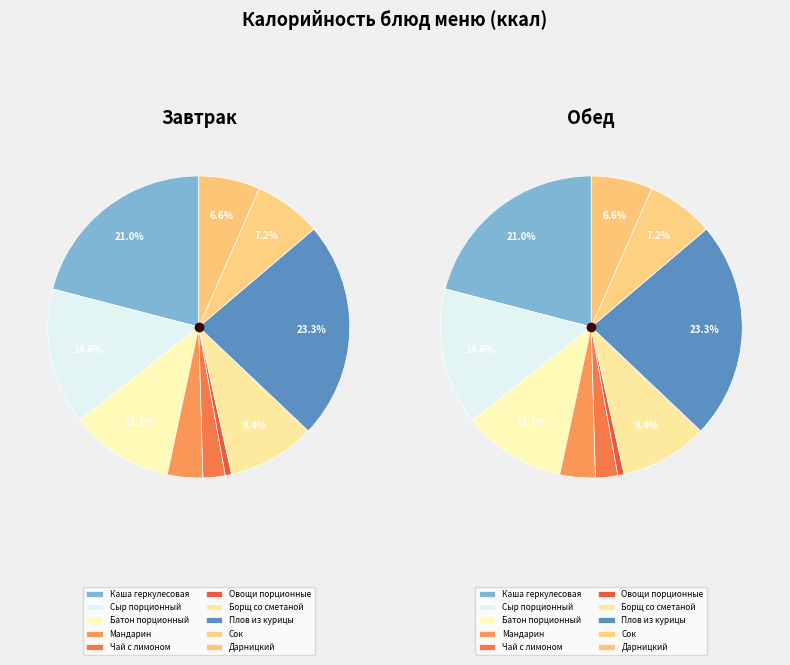

Do Мандарин and Борщ со сметаной together represent more than half of the pie?

No